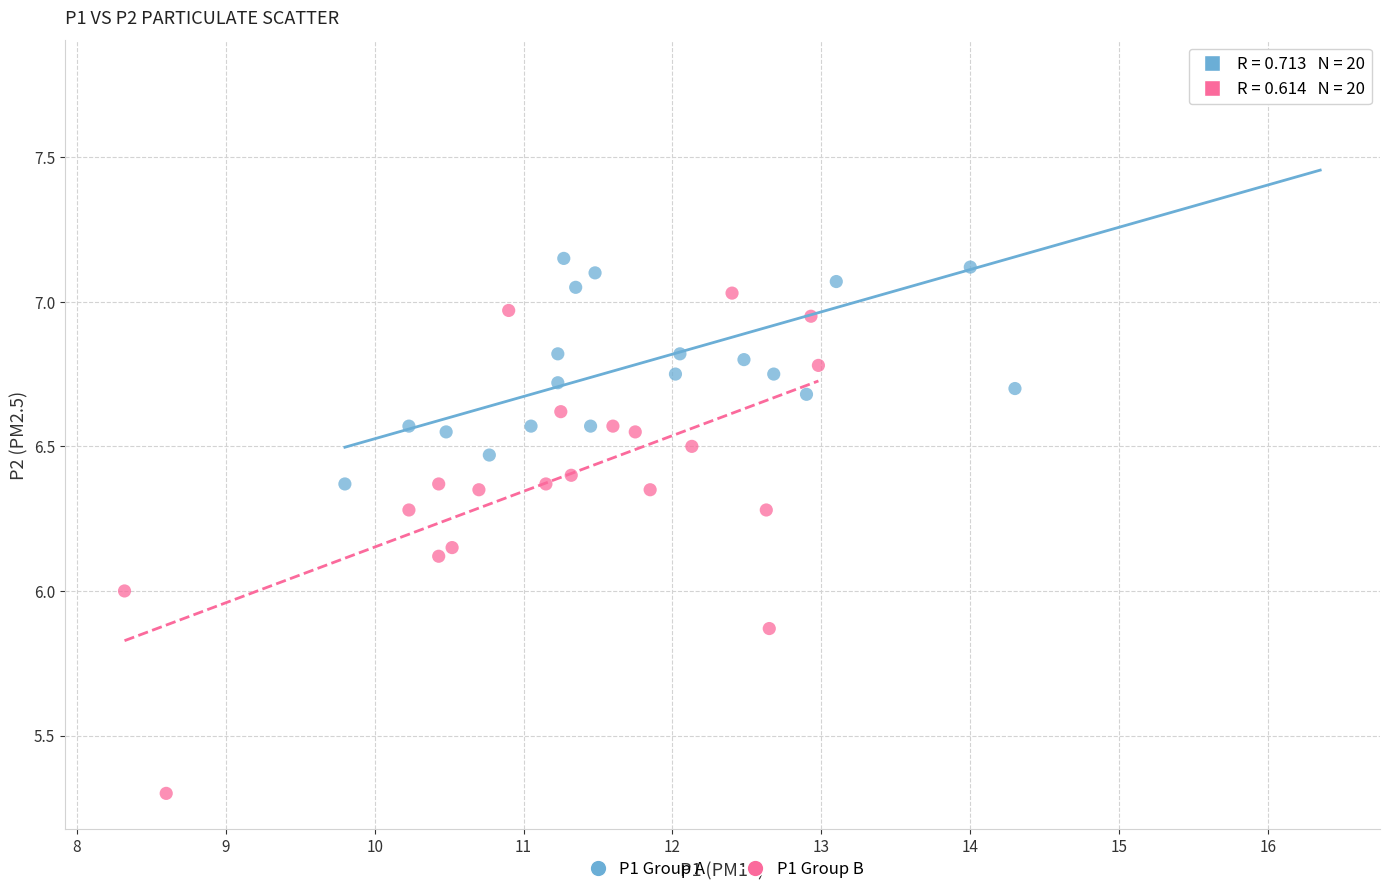

Which series has the largest Y range (max minus min)?

P1 Group B